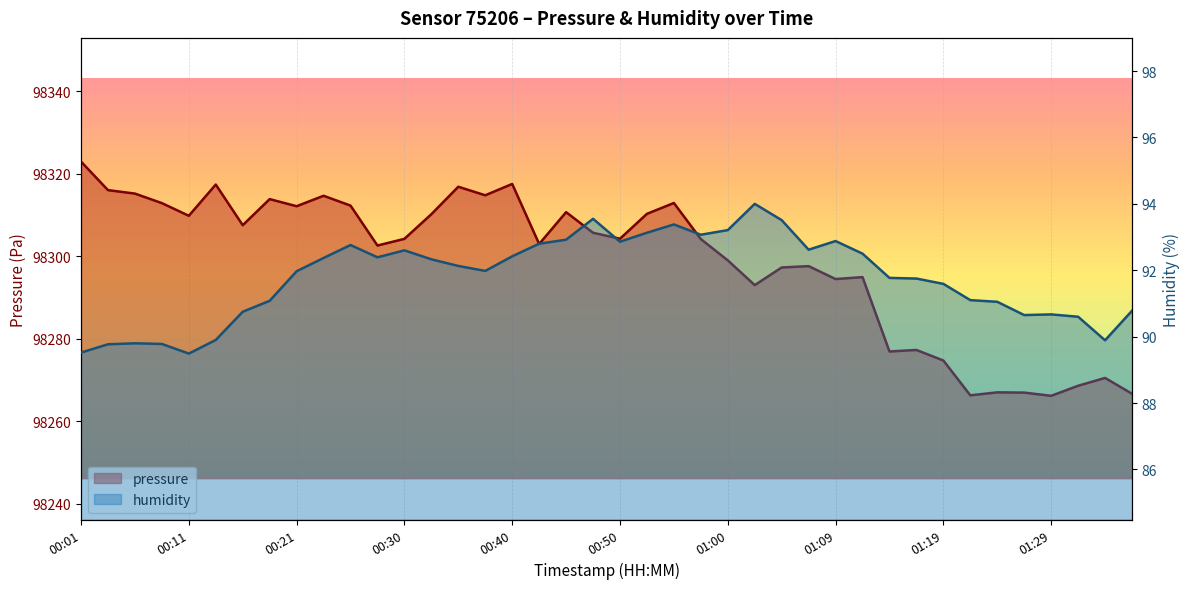

What is the sum of all pressure values?

3931950.3